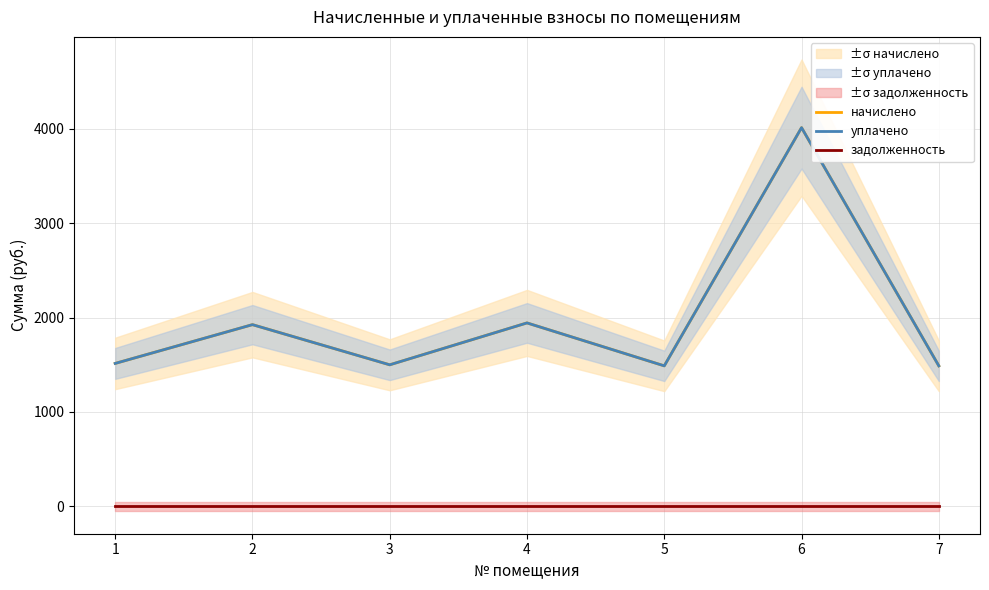

At which category does начислено reach its first local peak?

2